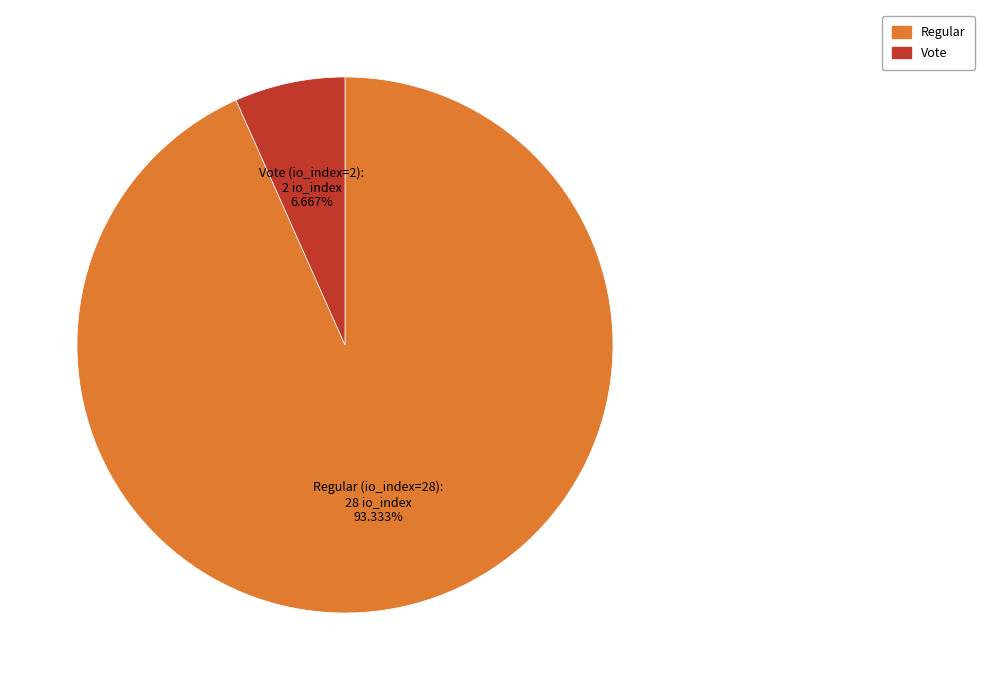

Does any single category account for the majority?

Yes